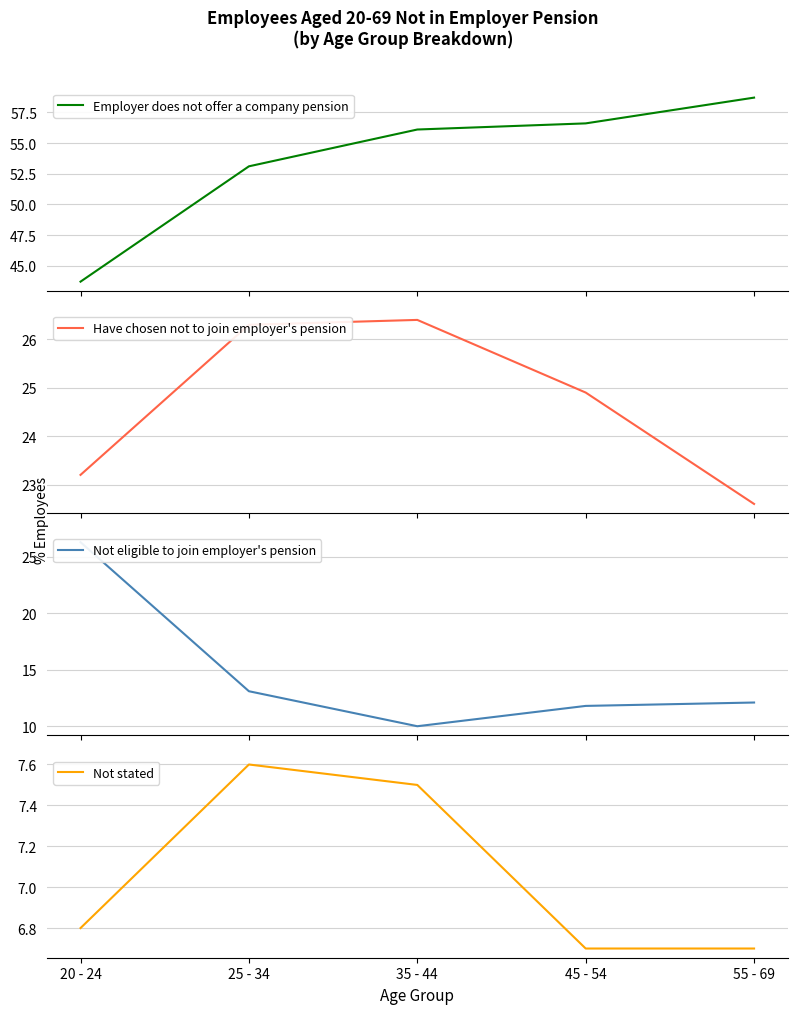

What is the maximum value for Not stated?

7.6